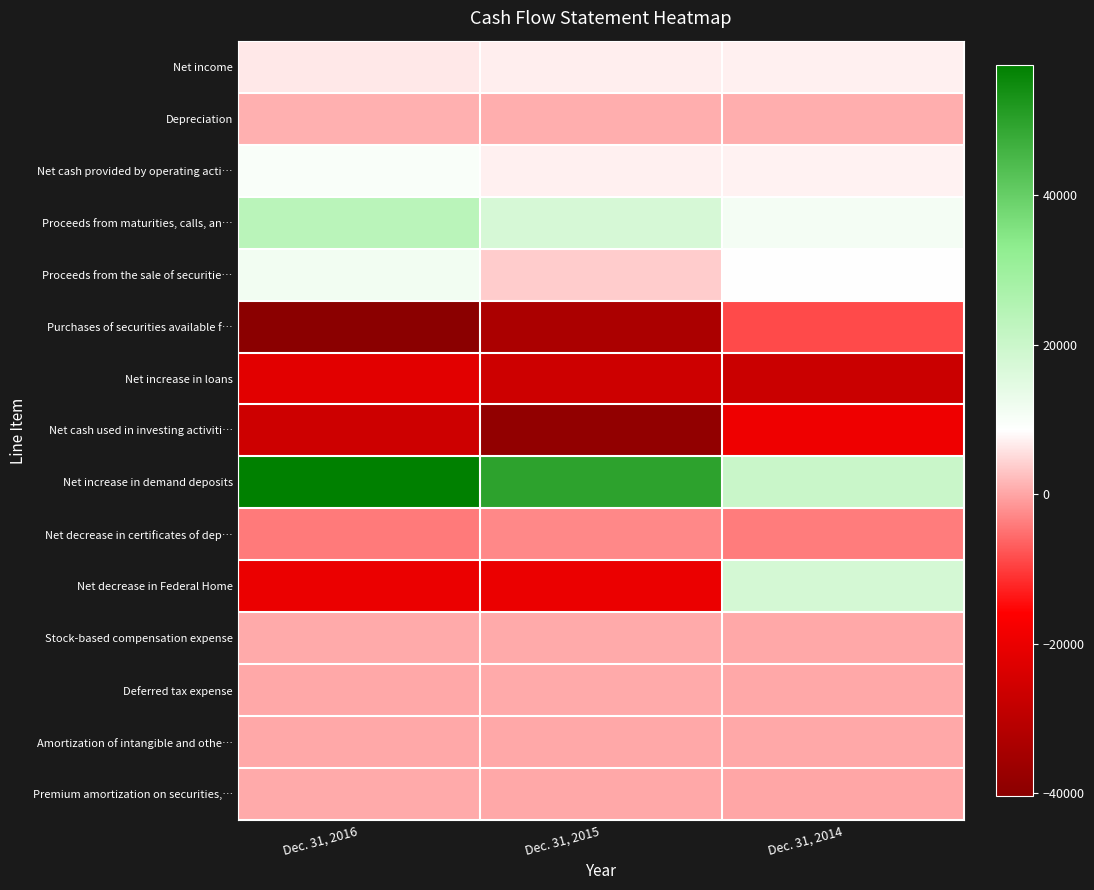

What is the smallest value displayed?

-40418